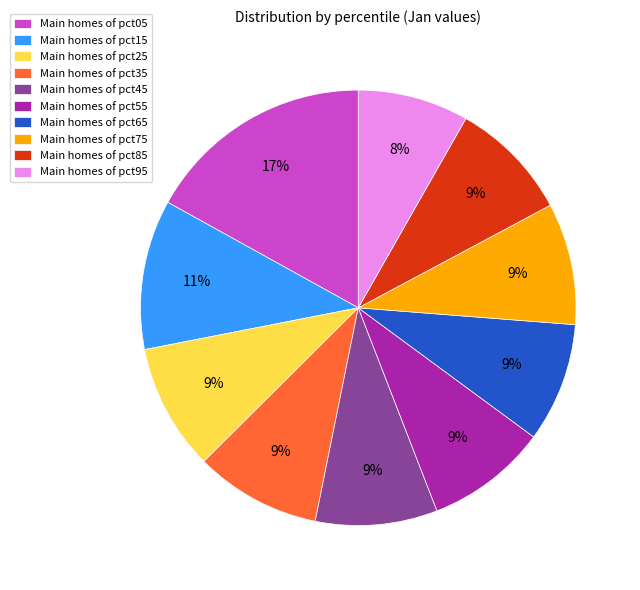

To the nearest percent, what is the average slice percentage?

10%